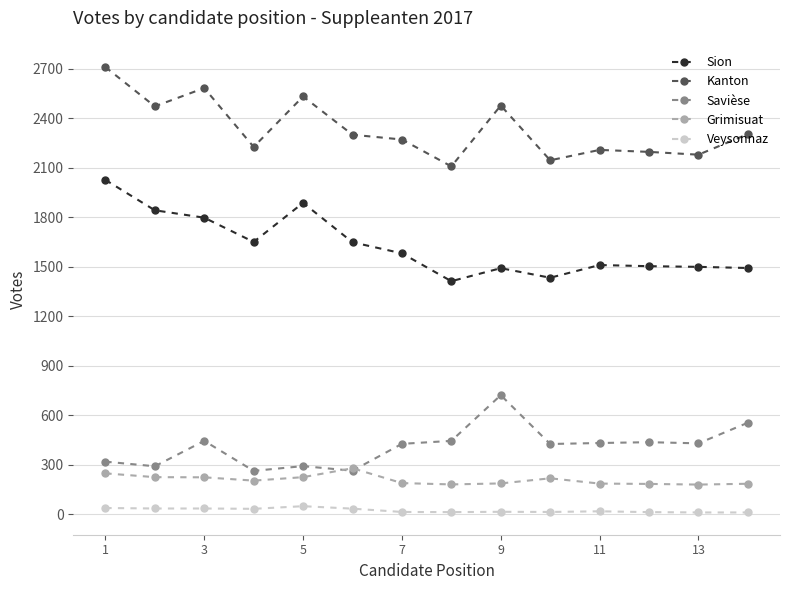

What is the greatest value displayed?

2711